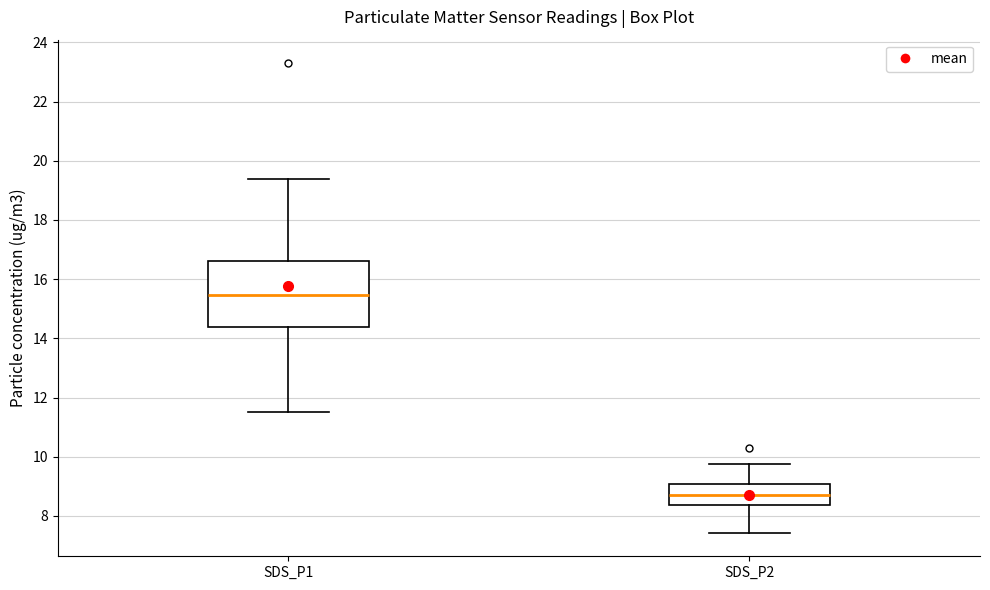

Reading left to right, transcribe this box plot: for each box, give where its median line is, the range the box spans, and where its two whiskers end, as read against the y-axis. The values are not printed on the chart, so give them approximately, as read against the axis.

SDS_P1: median 15.4, box 14.4 to 16.6, whiskers 11.6 to 19.4
SDS_P2: median 8.8, box 8.4 to 9.0, whiskers 7.4 to 9.8